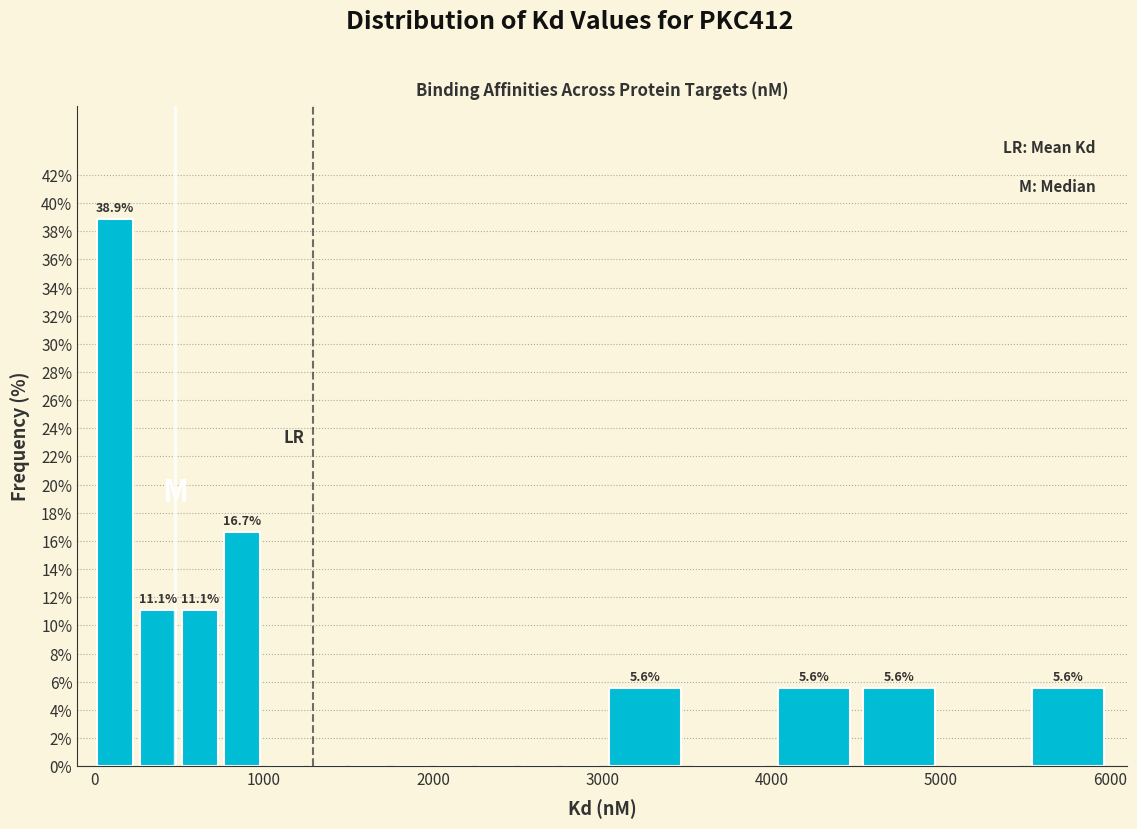

Around what value on the x-axis is the tallest bar? Give the approximate position of its centre, as read against the axis.

100